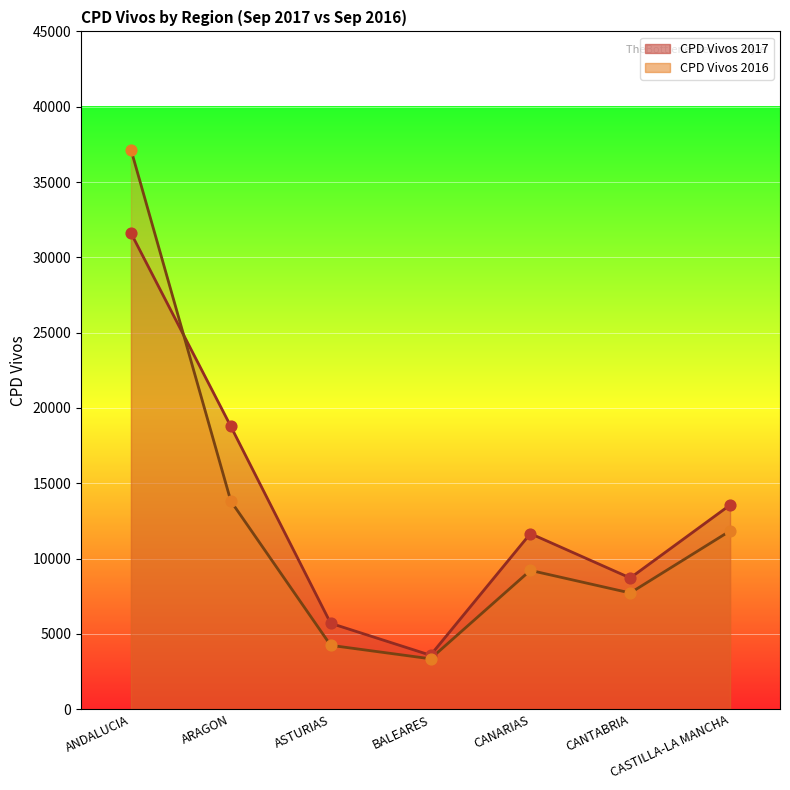

Which series has the largest total across all categories?

CPD Vivos 2017